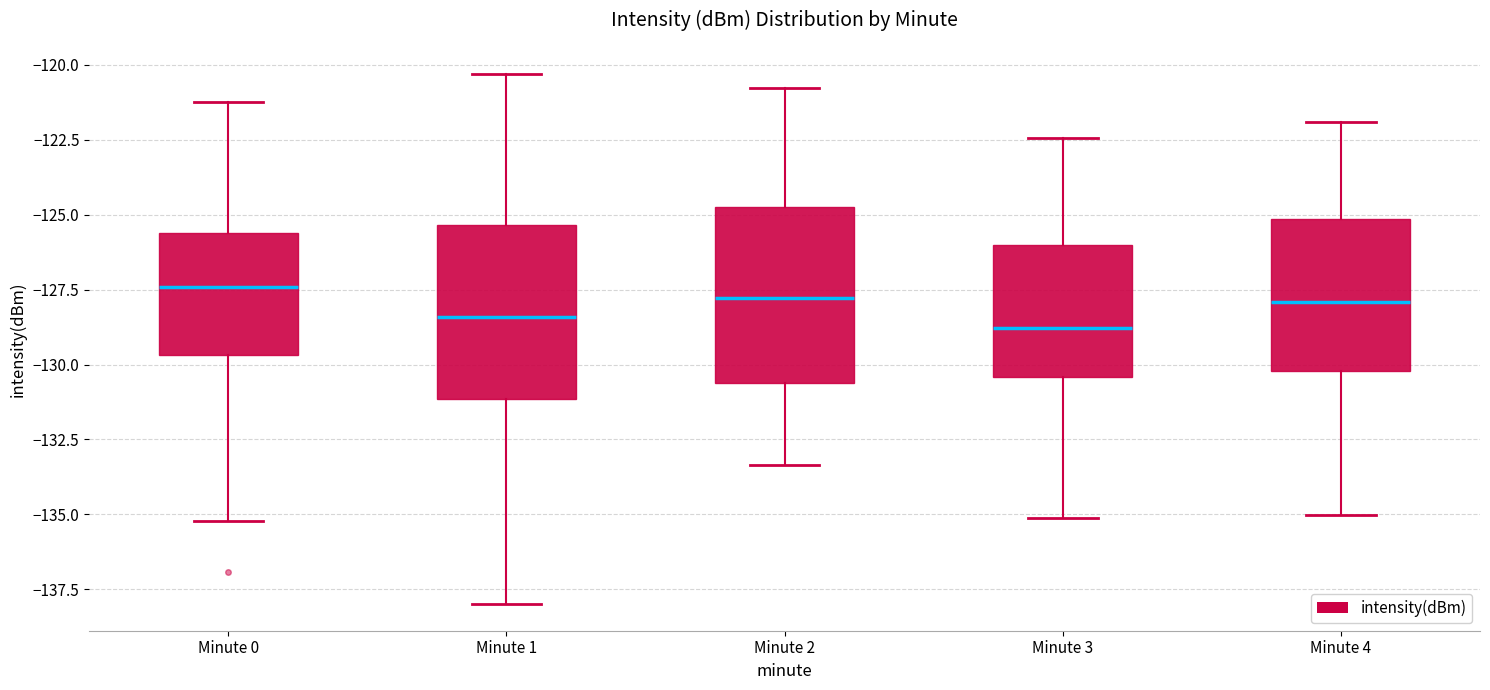

Reading left to right, read every box against the y-axis: the position of its median line, the range the box covers, and the ends of its whiskers. The values are not printed on the chart, so give them approximately, as read against the axis.

Minute 0: median -127.5, box -129.5 to -125.5, whiskers -135.0 to -121.0
Minute 1: median -128.5, box -131.0 to -125.5, whiskers -138.0 to -120.5
Minute 2: median -128.0, box -130.5 to -124.5, whiskers -133.5 to -121.0
Minute 3: median -129.0, box -130.5 to -126.0, whiskers -135.0 to -122.5
Minute 4: median -128.0, box -130.0 to -125.0, whiskers -135.0 to -122.0